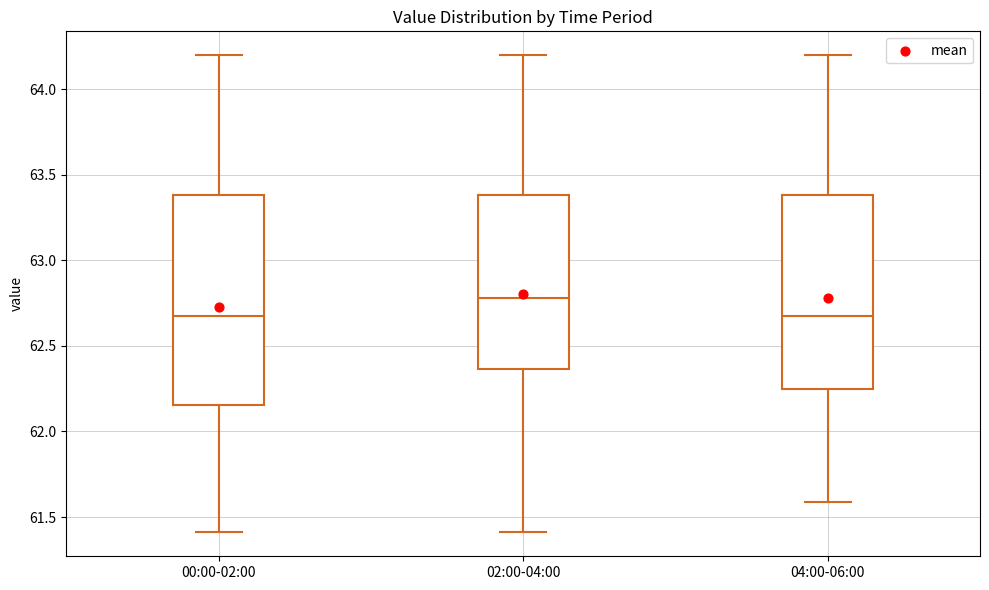

Reading left to right, transcribe this box plot: for each box, give where its median line is, the range the box spans, and where its two whiskers end, as read against the y-axis. The values are not printed on the chart, so give them approximately, as read against the axis.

00:00-02:00: median 62.70, box 62.15 to 63.40, whiskers 61.40 to 64.20
02:00-04:00: median 62.80, box 62.35 to 63.40, whiskers 61.40 to 64.20
04:00-06:00: median 62.70, box 62.25 to 63.40, whiskers 61.60 to 64.20